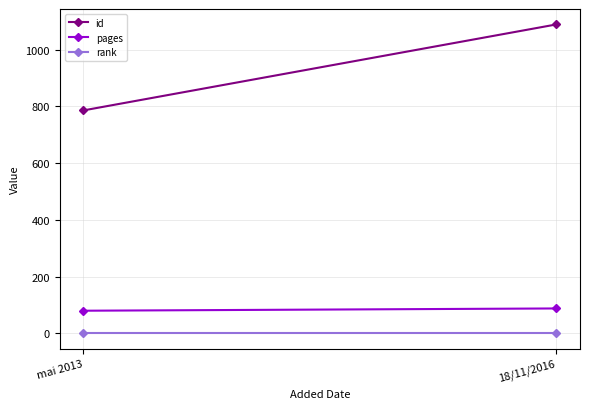

What is the maximum value for rank?

1